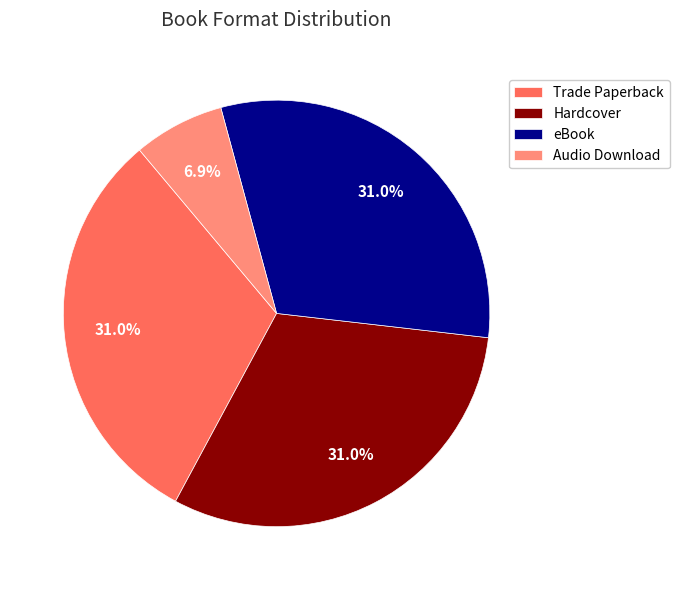

How many segments does this pie chart have?

4